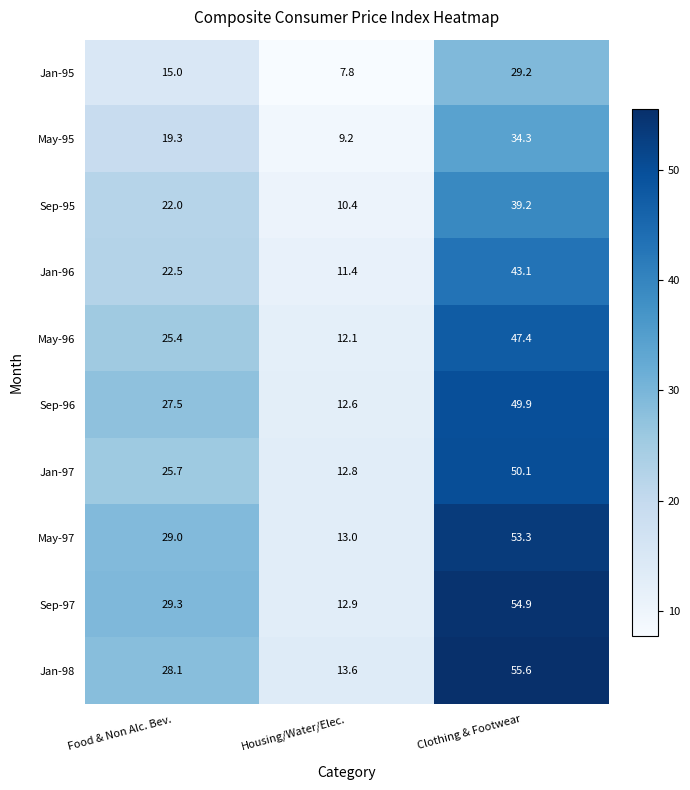

At how many categories does at least one series exceed 14?

2